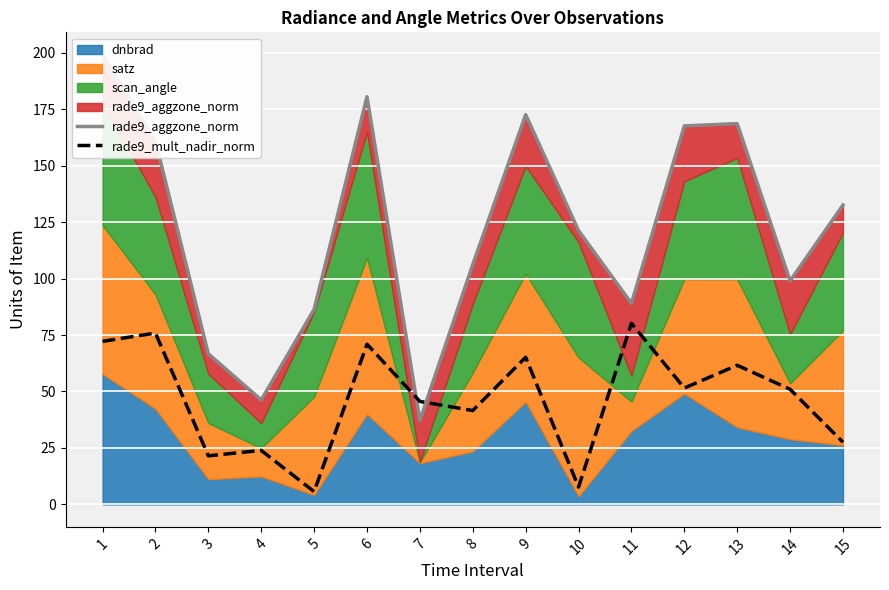

What is the difference between the maximum and second lowest values in the rade9_mult_nadir_norm series?

72.5